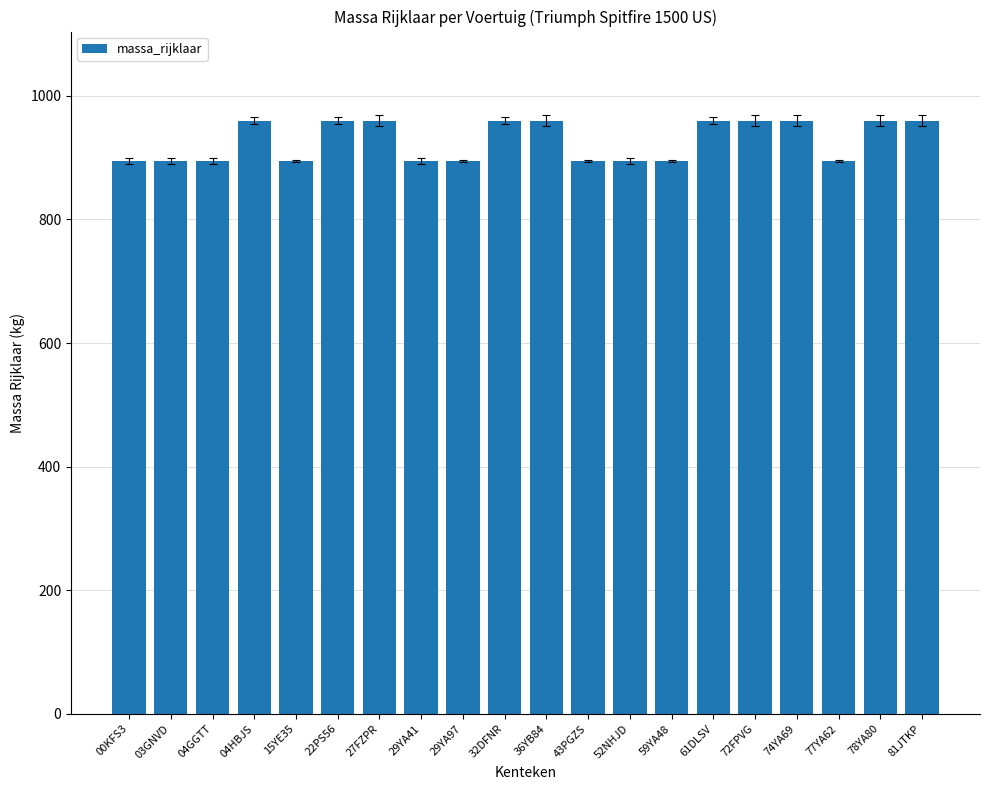

What is the difference between the maximum and minimum values?

66